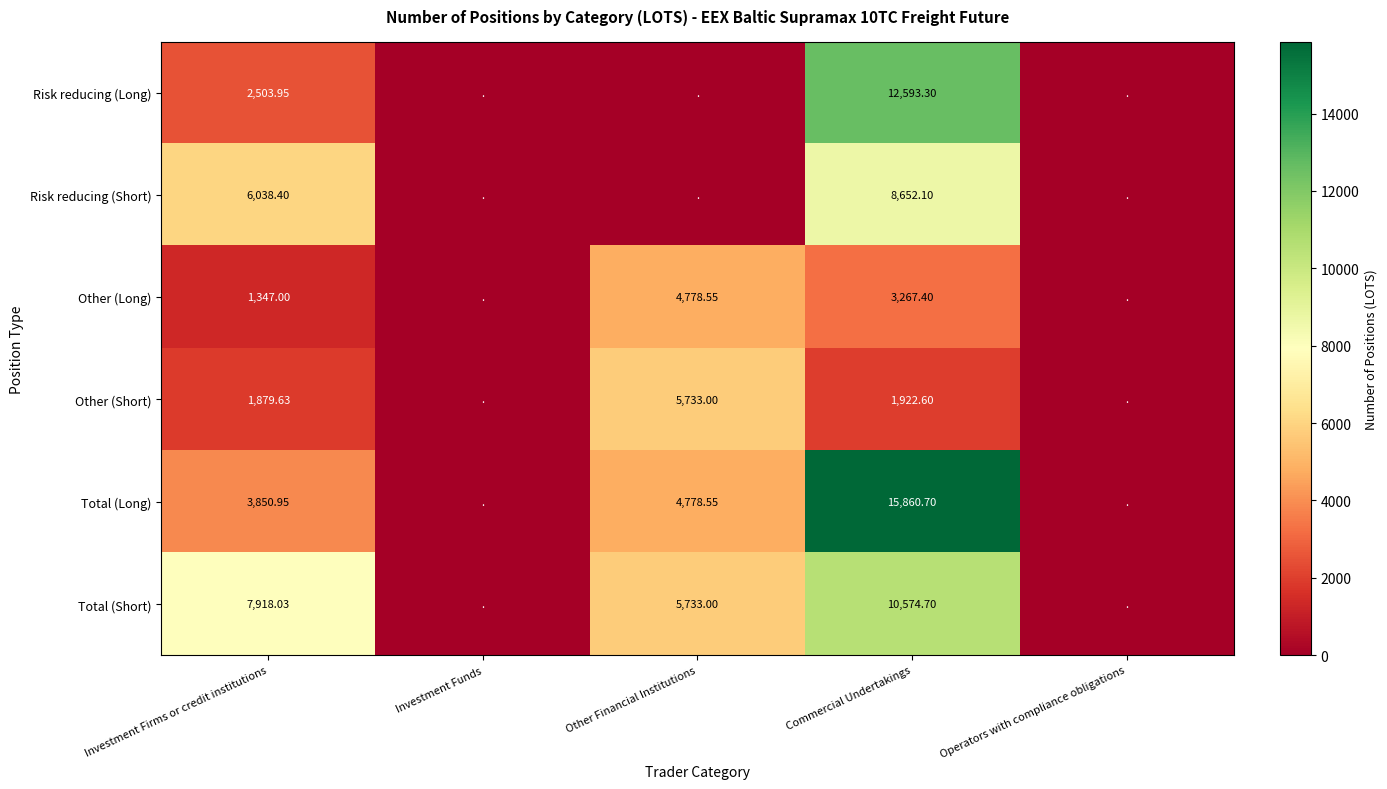

Rank the series at Commercial Undertakings from highest to lowest value.

Total (Long), Risk reducing (Long), Total (Short), Risk reducing (Short), Other (Long), Other (Short)